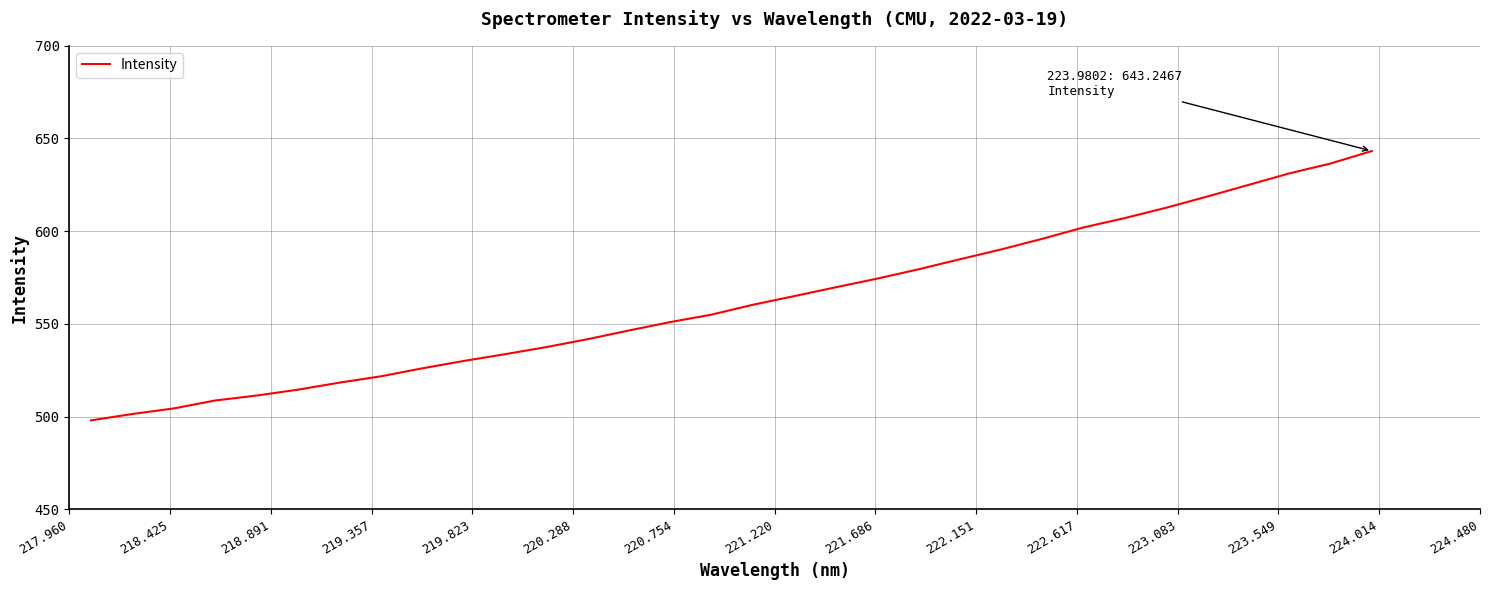

What is the difference between the maximum and minimum values?

145.3